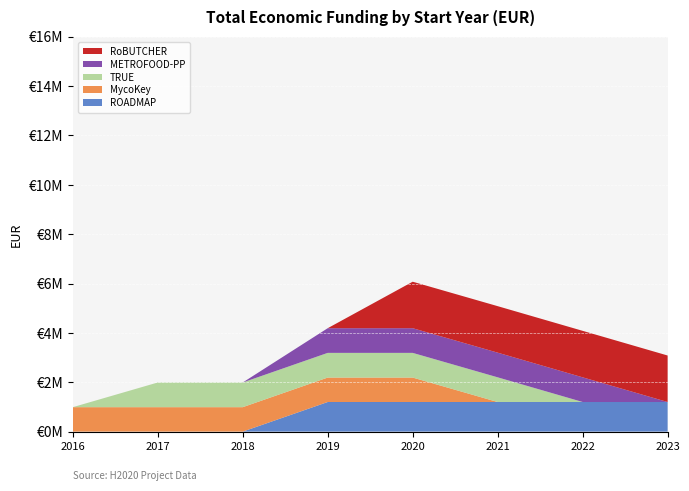

What are all the series names shown in the legend?

RoBUTCHER, METROFOOD-PP, TRUE, MycoKey, ROADMAP